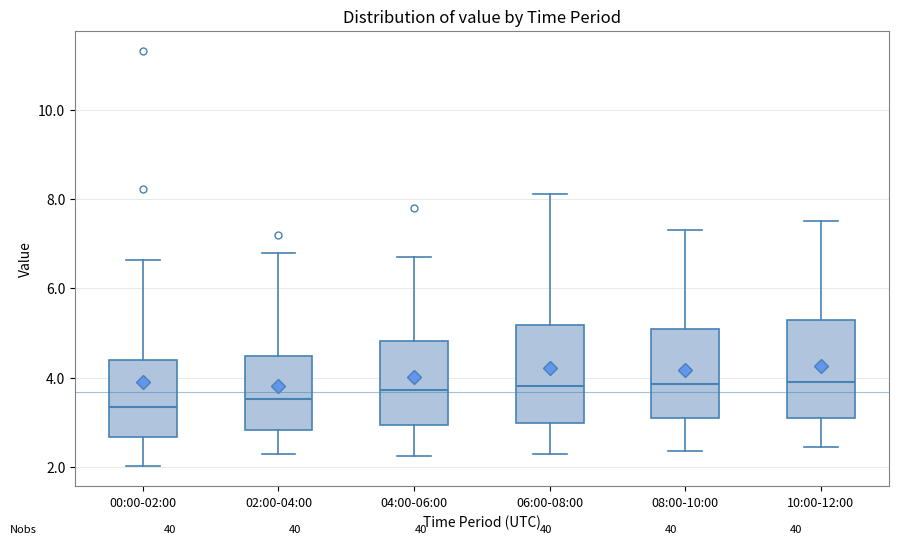

Reading left to right, read every box against the y-axis: the position of its median line, the range the box covers, and the ends of its whiskers. The values are not printed on the chart, so give them approximately, as read against the axis.

00:00-02:00: median 3.4, box 2.6 to 4.4, whiskers 2.0 to 6.6
02:00-04:00: median 3.6, box 2.8 to 4.4, whiskers 2.4 to 6.8
04:00-06:00: median 3.8, box 3.0 to 4.8, whiskers 2.2 to 6.8
06:00-08:00: median 3.8, box 3.0 to 5.2, whiskers 2.4 to 8.2
08:00-10:00: median 3.8, box 3.0 to 5.0, whiskers 2.4 to 7.4
10:00-12:00: median 4.0, box 3.2 to 5.4, whiskers 2.4 to 7.6